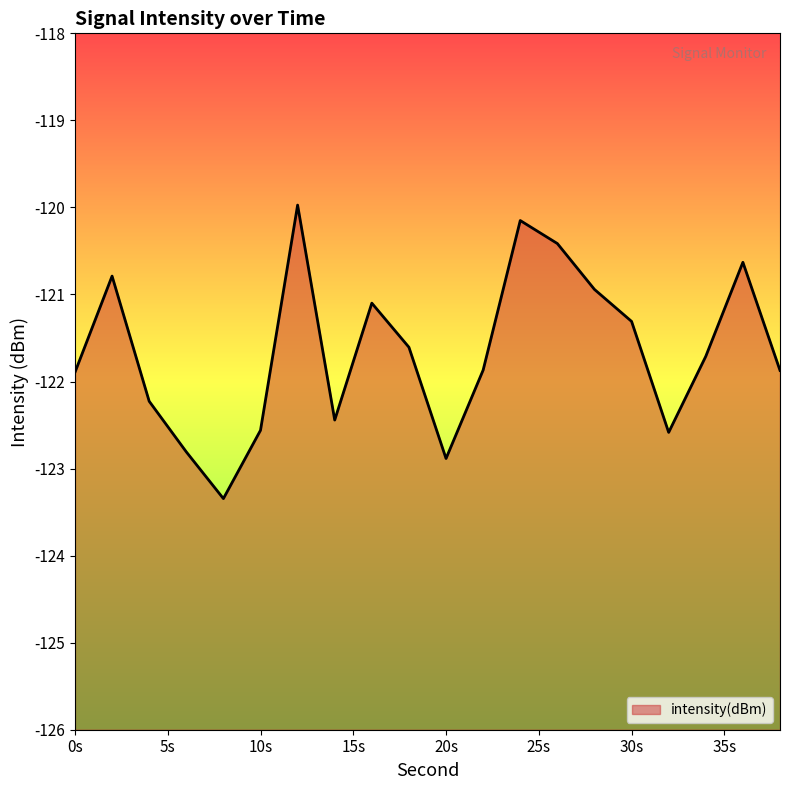

At which category does the data reach its first local peak?

2